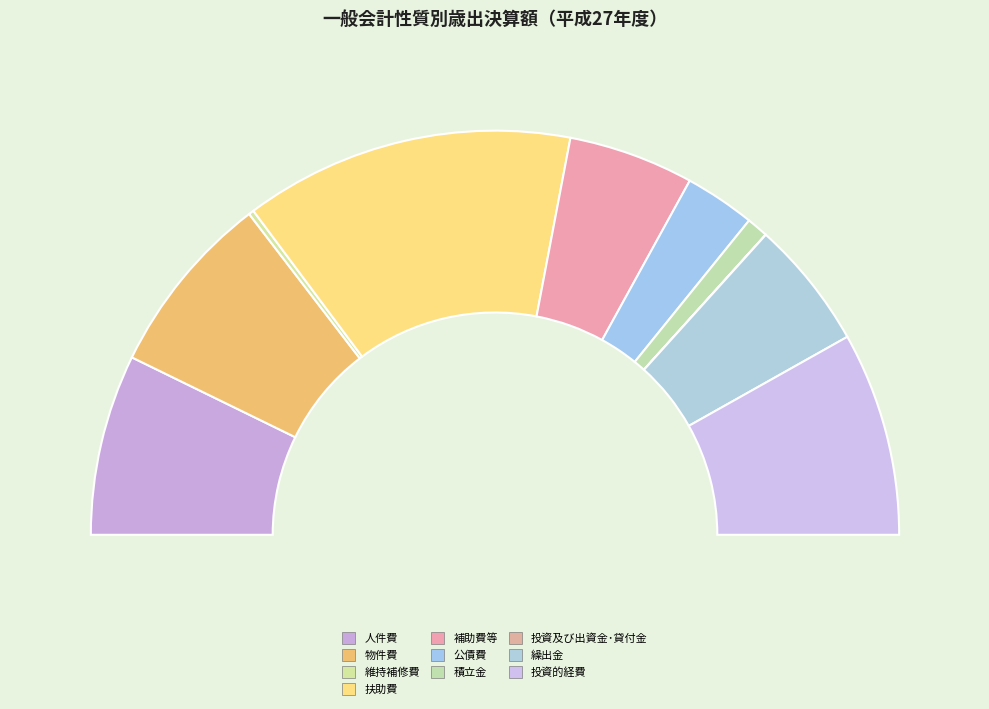

How many slices are in this pie chart?

10